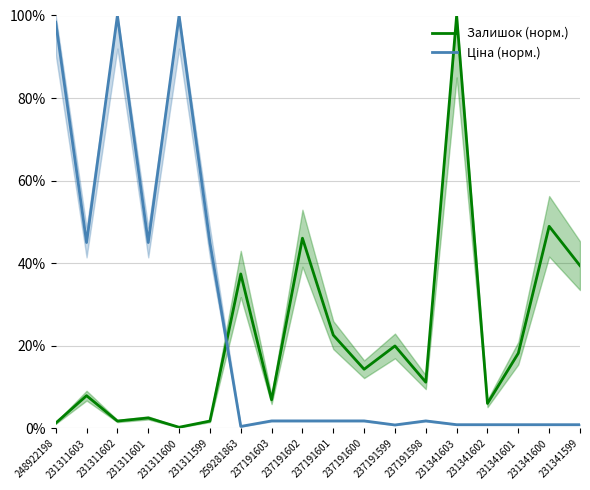

Which series ends up on top after the final intersection of Ціна (норм.) and Залишок (норм.)?

Залишок (норм.)